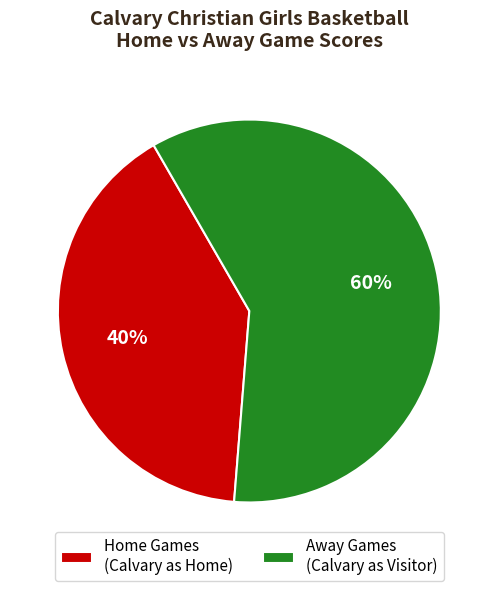

True or false: Away Games (Calvary as Visitor) accounts for 51% of the total.

False